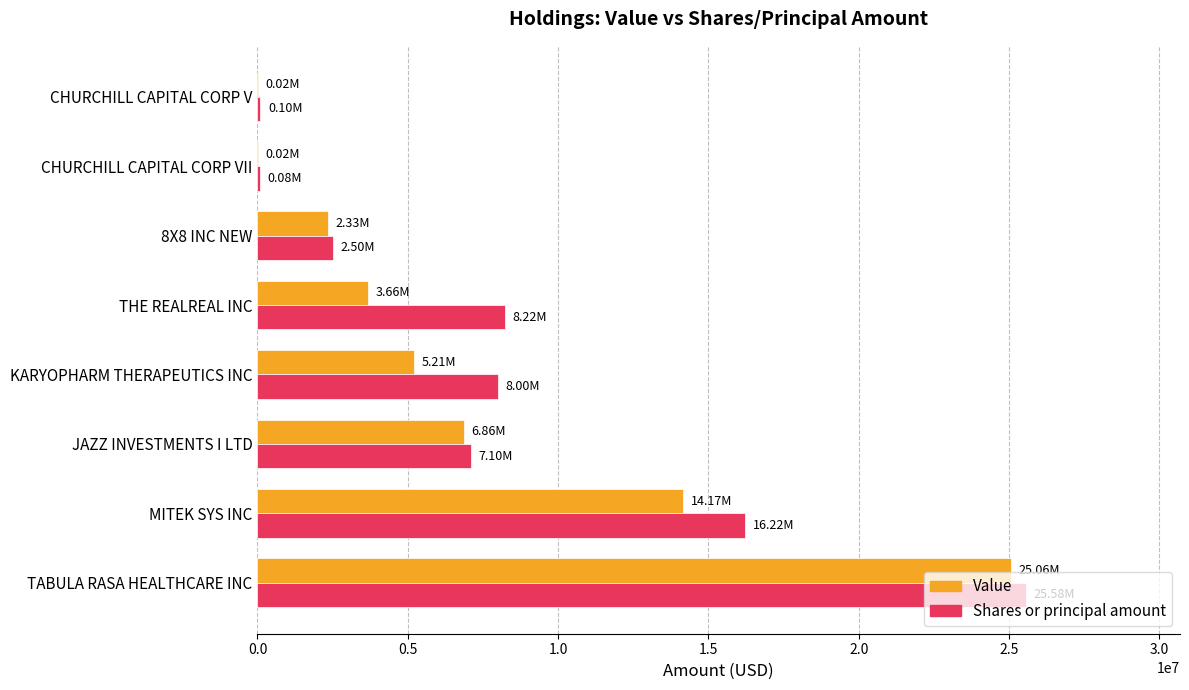

What are all the series names shown in the legend?

Value, Shares or principal amount